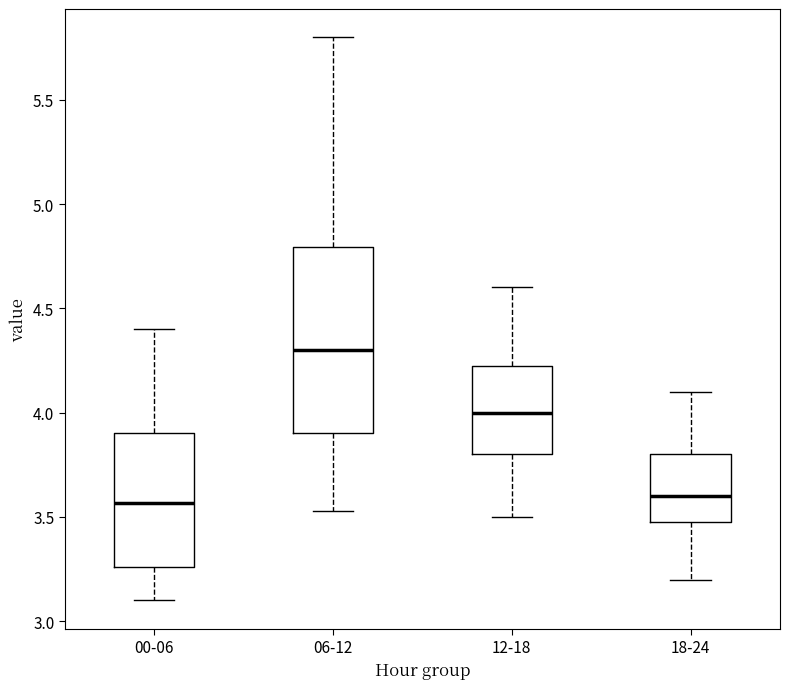

Reading left to right, read every box against the y-axis: the position of its median line, the range the box covers, and the ends of its whiskers. The values are not printed on the chart, so give them approximately, as read against the axis.

00-06: median 3.55, box 3.25 to 3.90, whiskers 3.10 to 4.40
06-12: median 4.30, box 3.90 to 4.80, whiskers 3.55 to 5.80
12-18: median 4.00, box 3.80 to 4.25, whiskers 3.50 to 4.60
18-24: median 3.60, box 3.50 to 3.80, whiskers 3.20 to 4.10